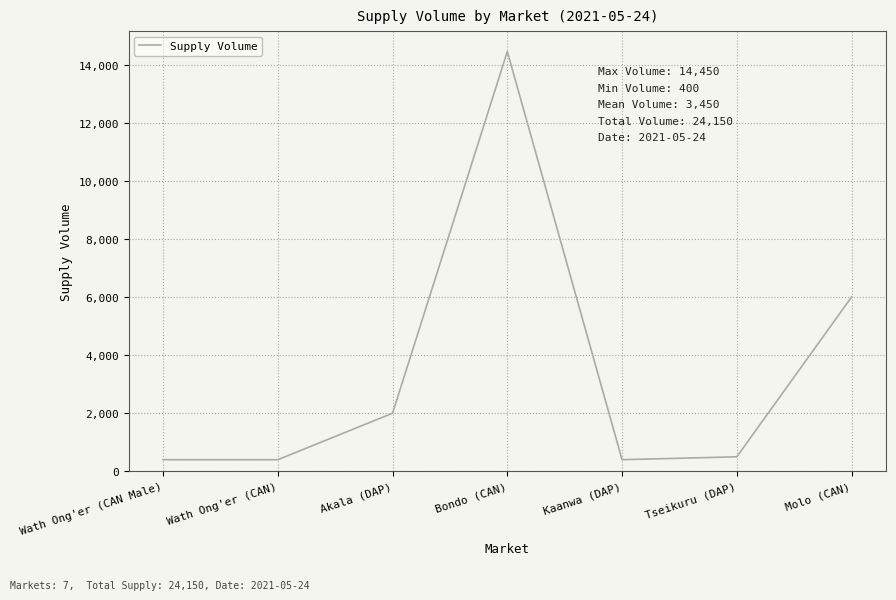

At which category does the data reach its first local peak?

Bondo (CAN)